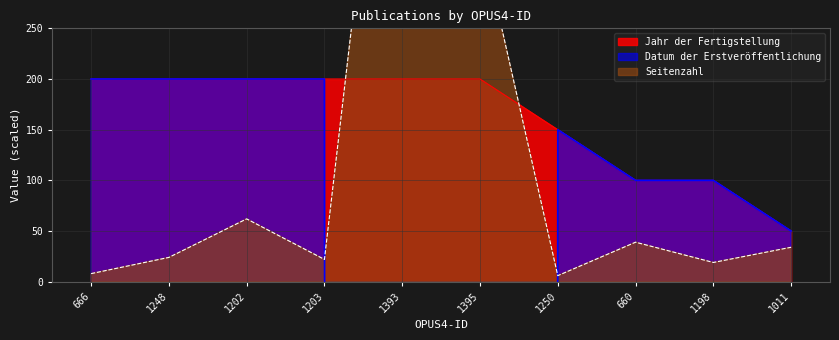

Which series changed the most between 660 and 1011?

Jahr der Fertigstellung